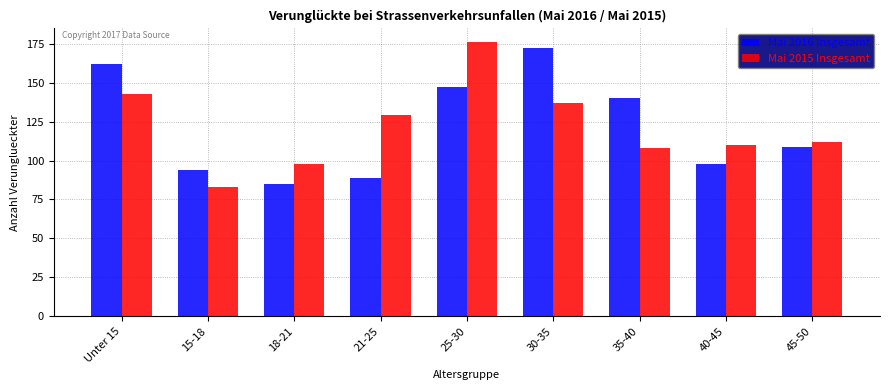

Between 18-21 and 21-25, which series saw the biggest shift?

Mai 2015 Insgesamt